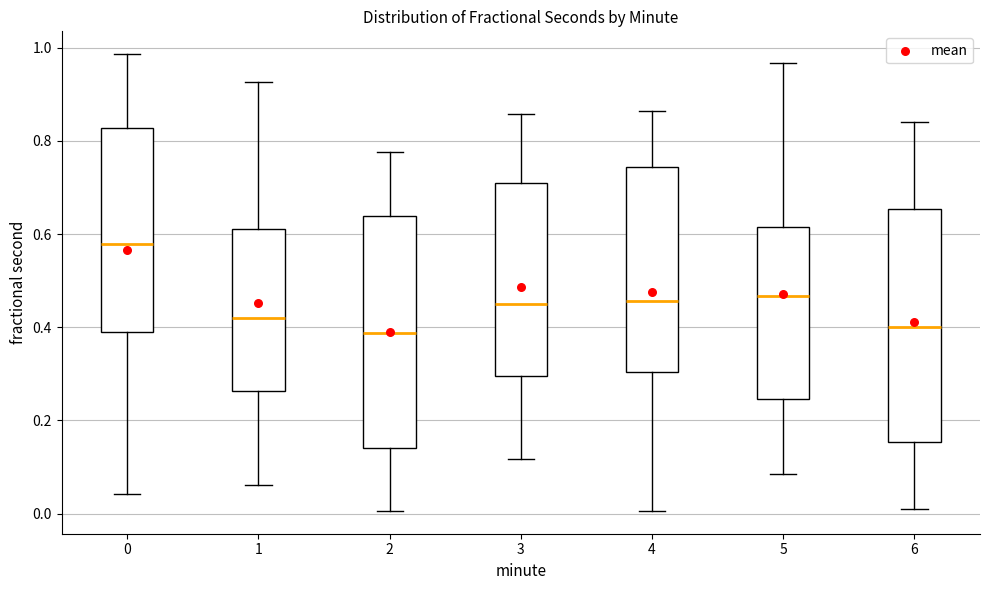

Where does the lower whisker of the box at x = 5 end on the y-axis? The values are not printed on the chart, so give them approximately, as read against the axis.

0.08